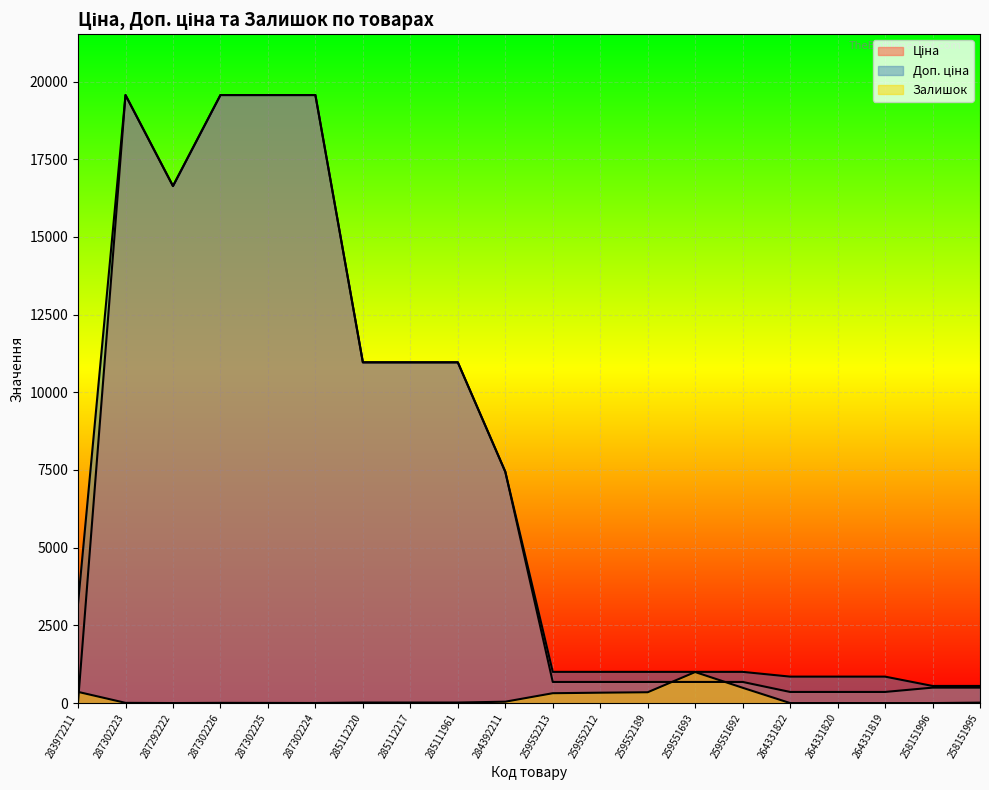

What value does the Залишок series have at 264331820?

1.0